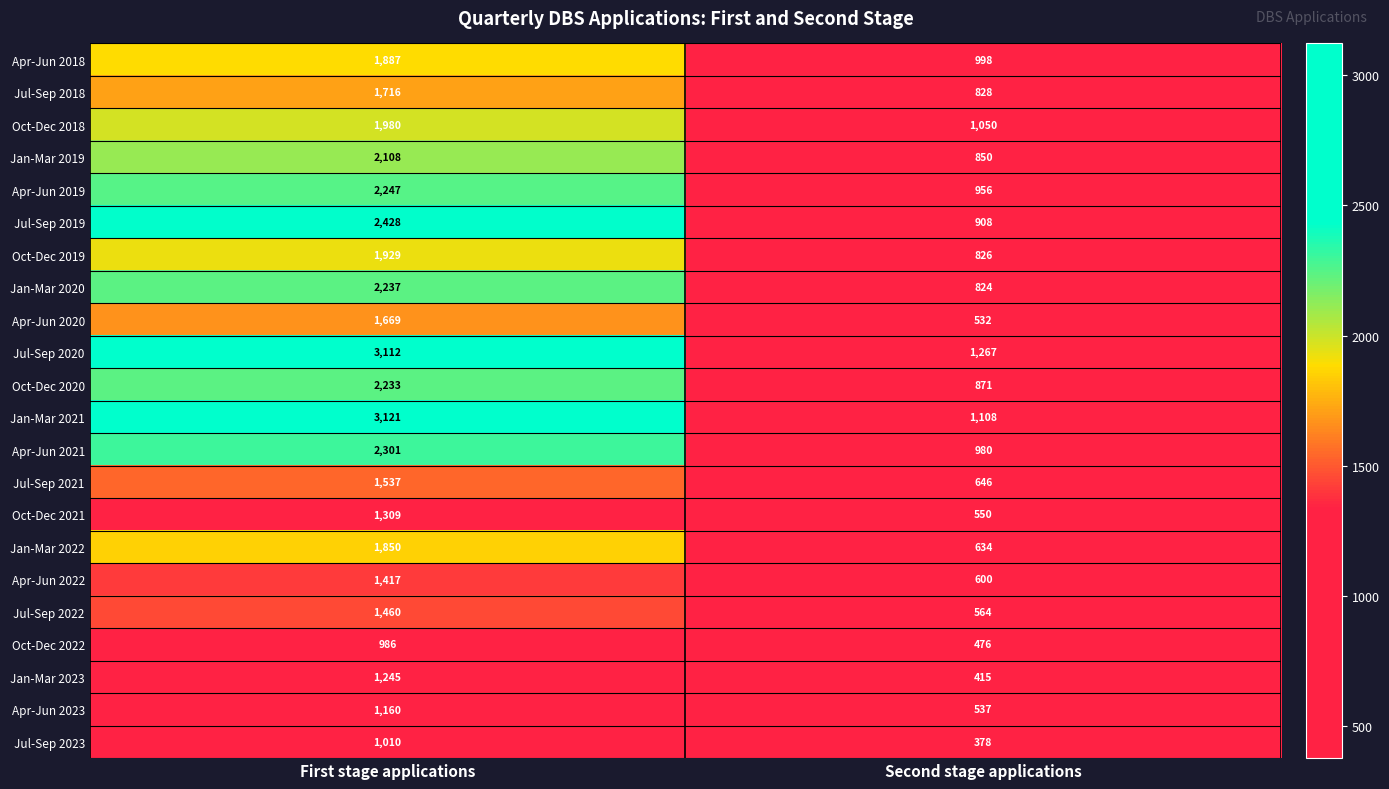

Which label corresponds to the smallest value in the chart?

Second stage applications